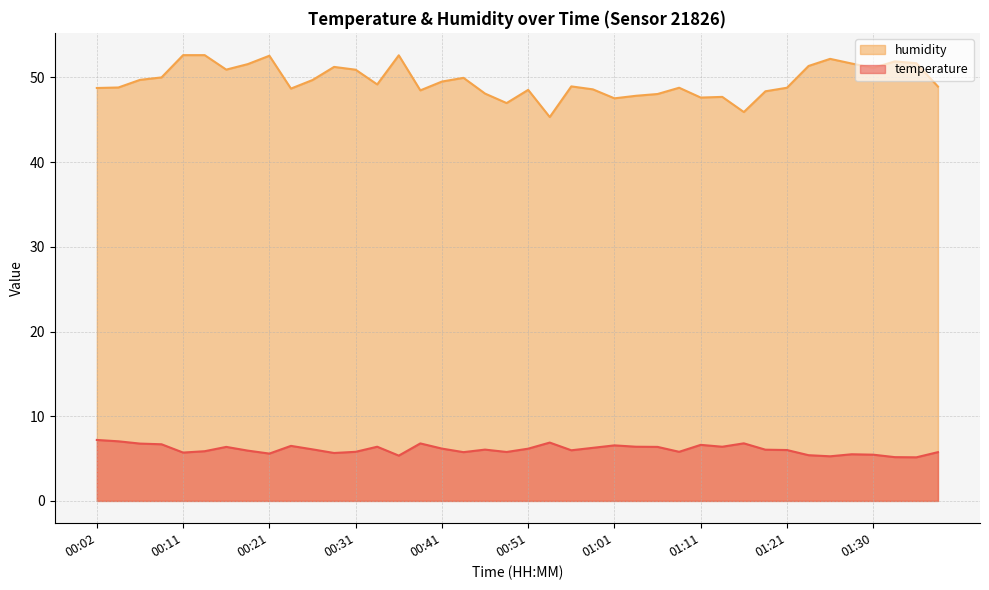

How many data points in temperature are less than 6?

18